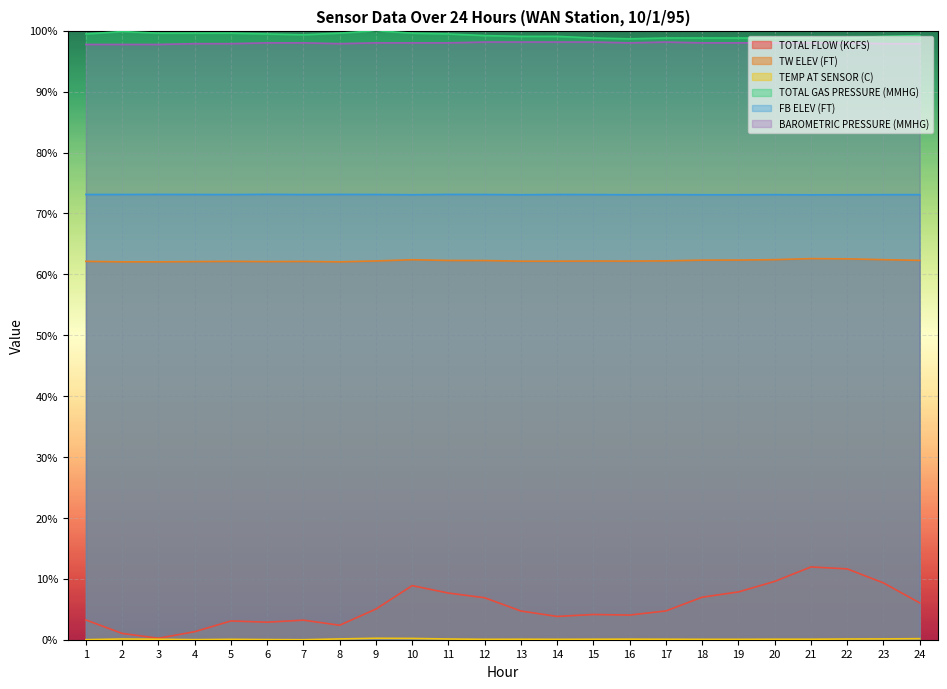

What are all the series names shown in the legend?

TOTAL FLOW (KCFS), TW ELEV (FT), TEMP AT SENSOR (C), TOTAL GAS PRESSURE (MMHG), FB ELEV (FT), BAROMETRIC PRESSURE (MMHG)